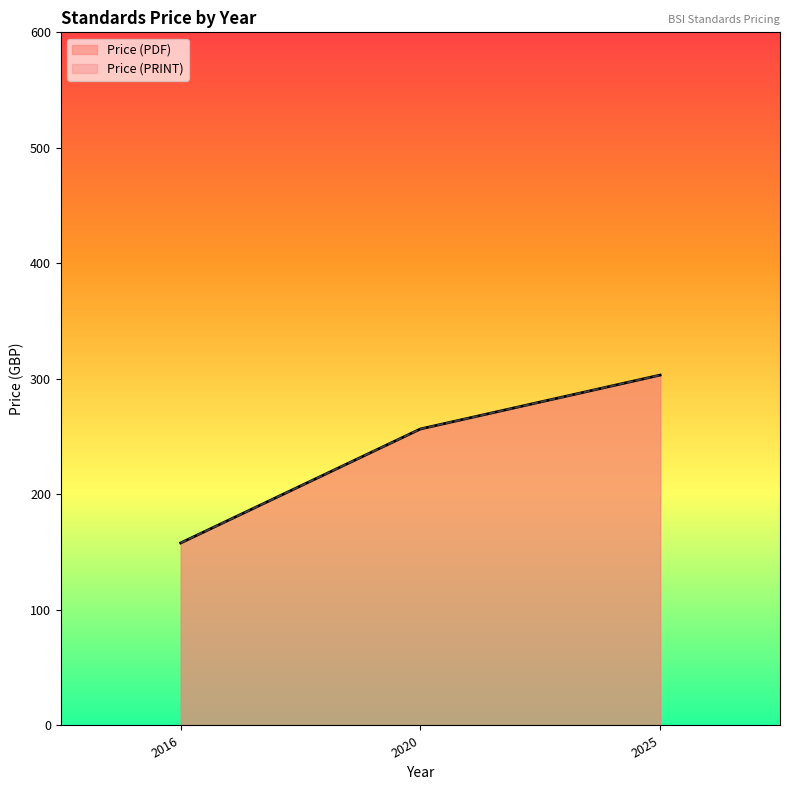

Which series has the widest spread of values?

Price (PDF)